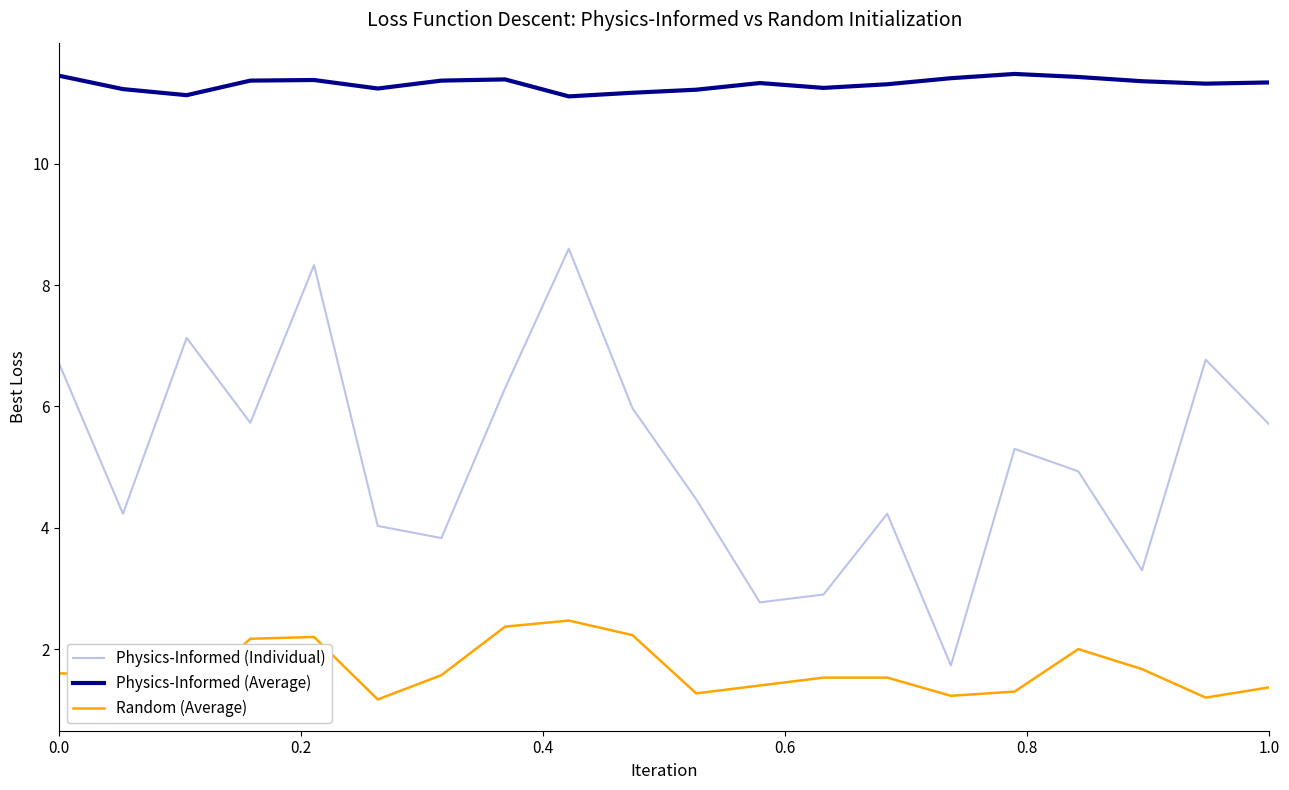

In Random (Average), how many points are lower than both neighbors (excluding endpoints)?

5